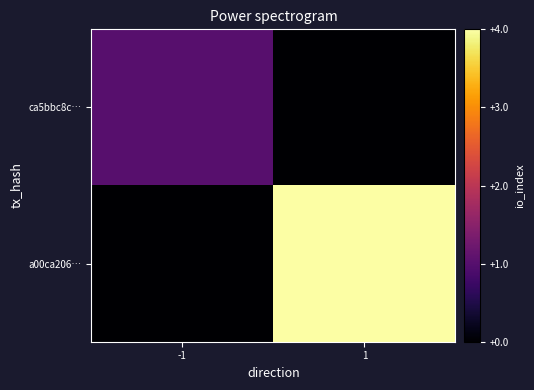

What is the total value across all series at -1?

1